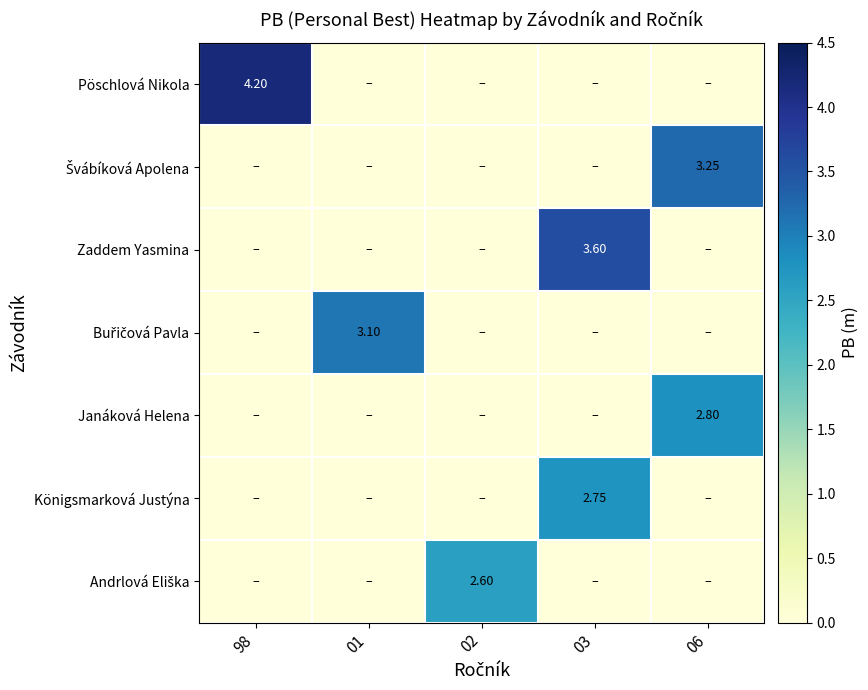

Which series has the largest total across all categories?

Pöschlová Nikola